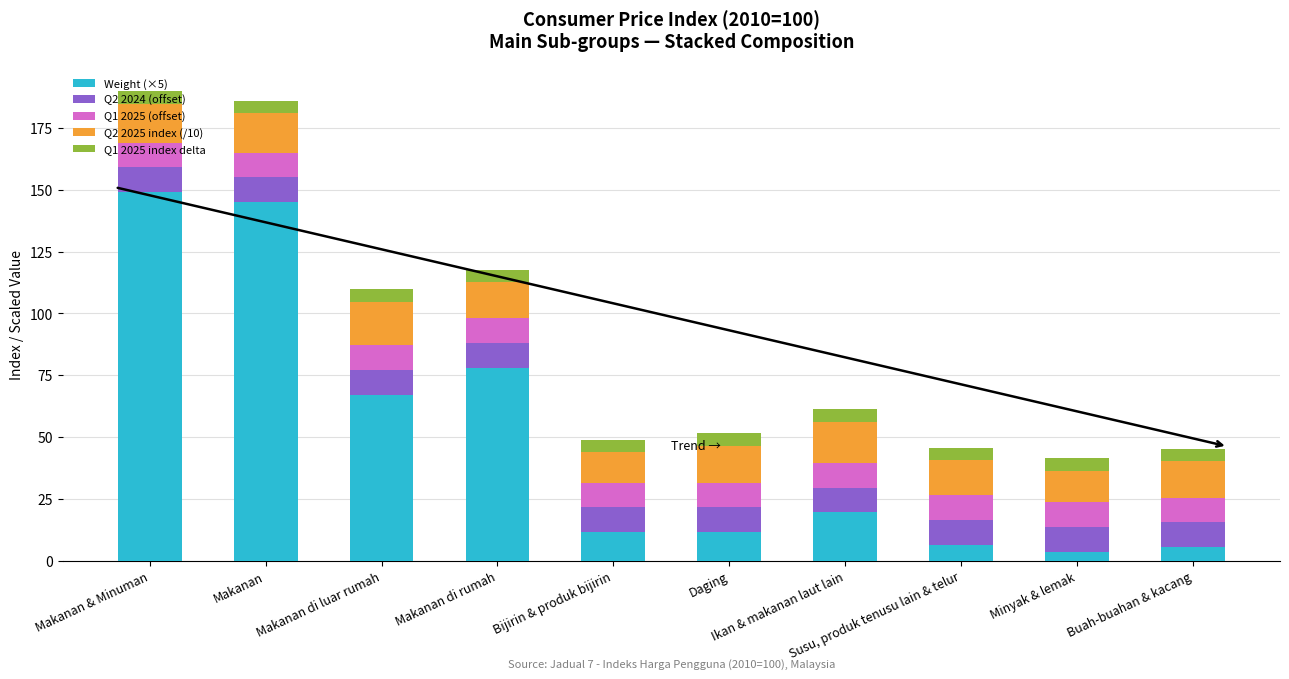

What is the difference between the second highest and minimum values in the Weight (×5) series?

141.5